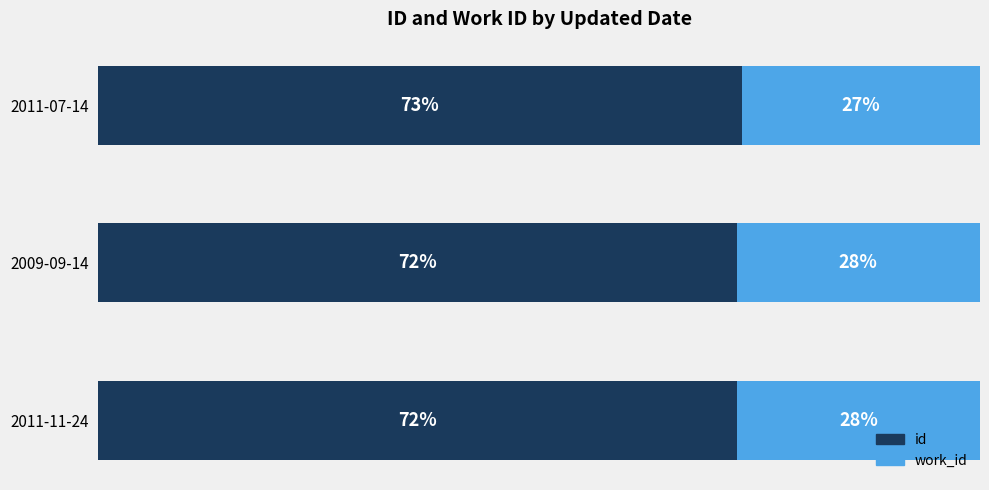

What are all the series names shown in the legend?

id, work_id